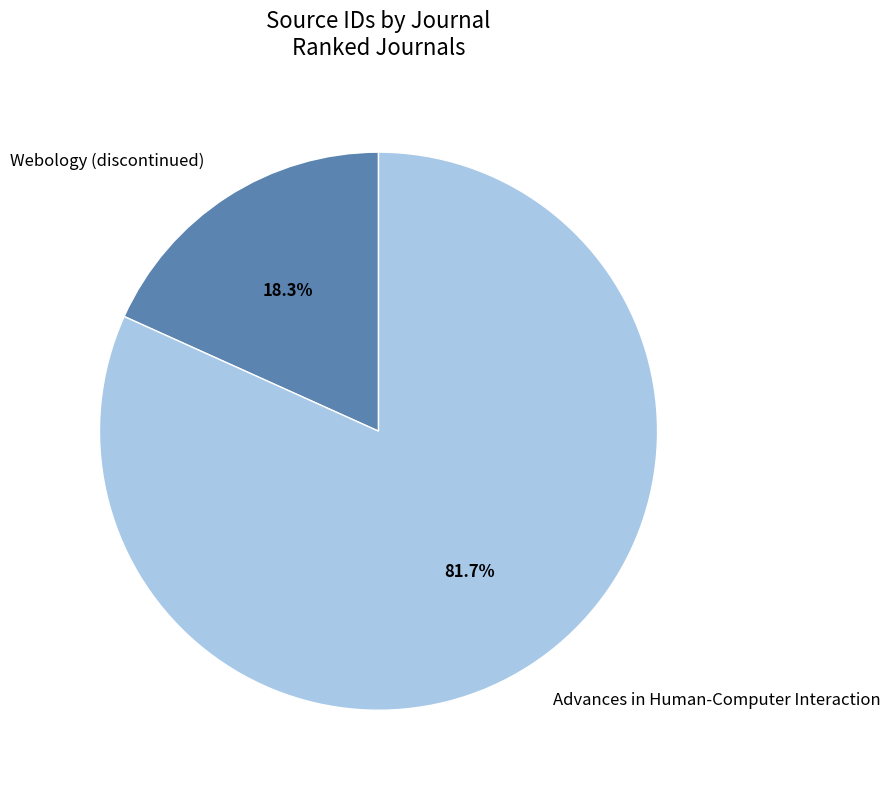

How much of the chart is everything except Webology (discontinued)?

81.7%